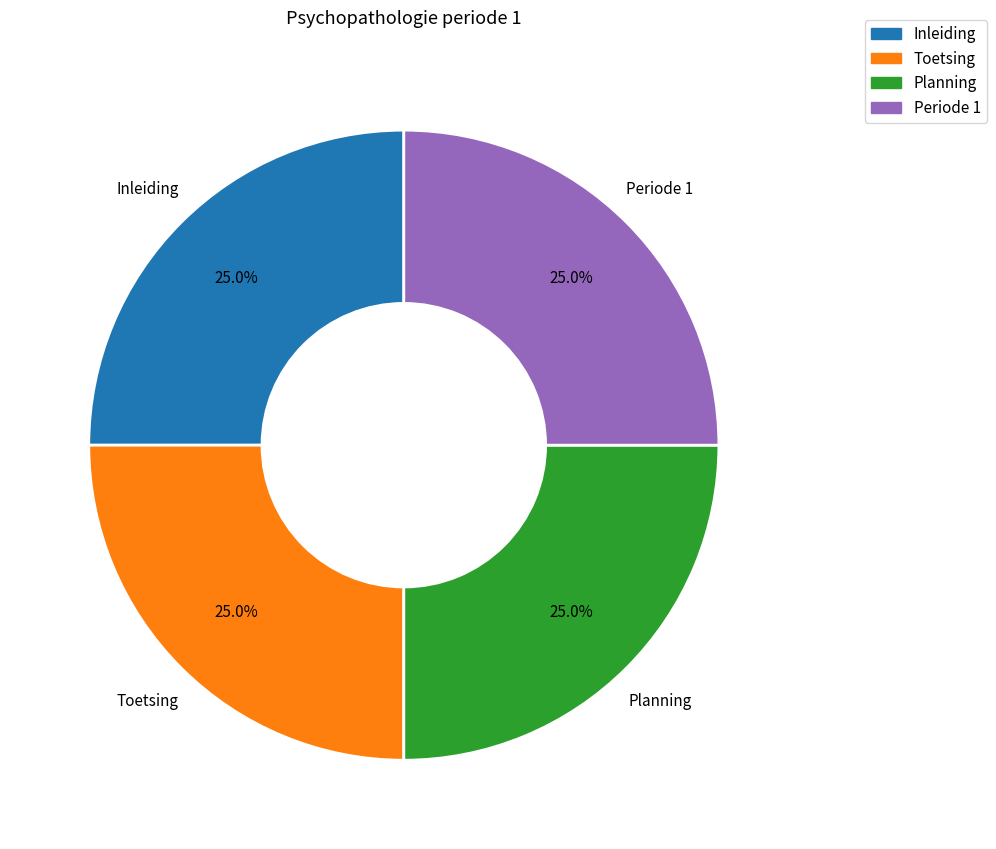

To the nearest percent, what percentage of the pie is Inleiding?

25%